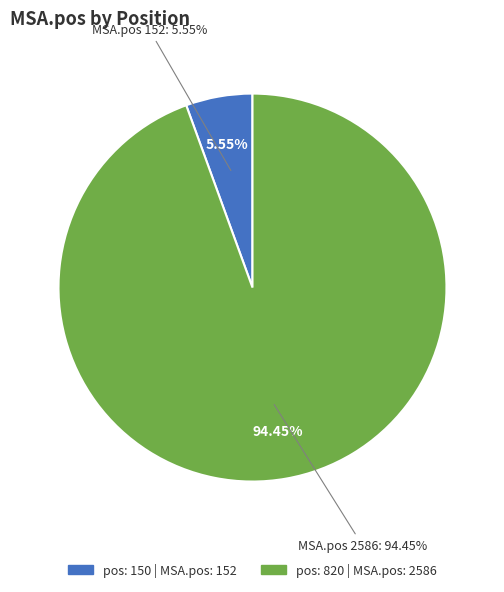

To the nearest percent, what is the average slice percentage?

50%